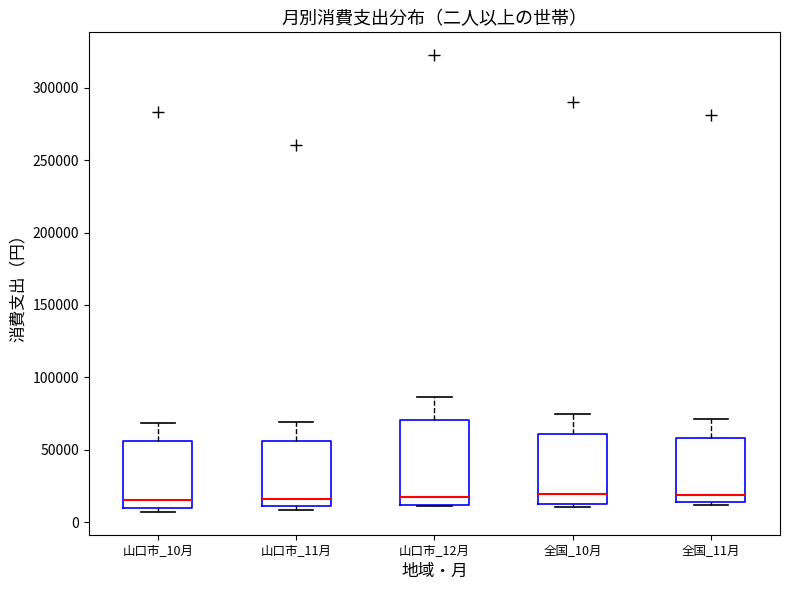

Which box is the tallest, from its lower edge to its upper edge?

山口市_12月